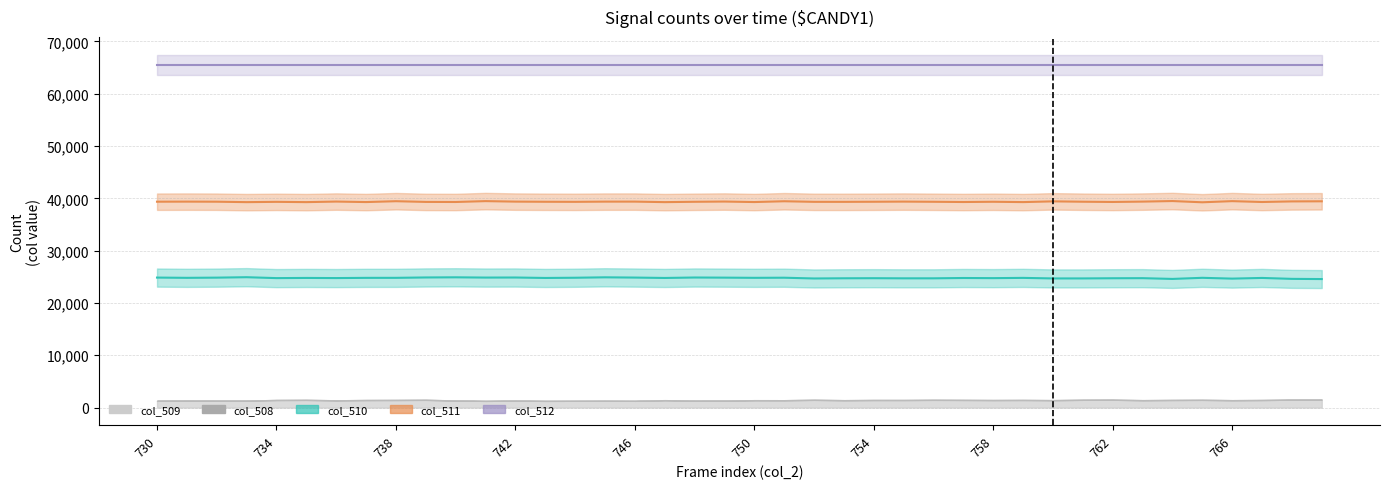

What is the difference between the maximum and minimum values in the col_511 series?

237